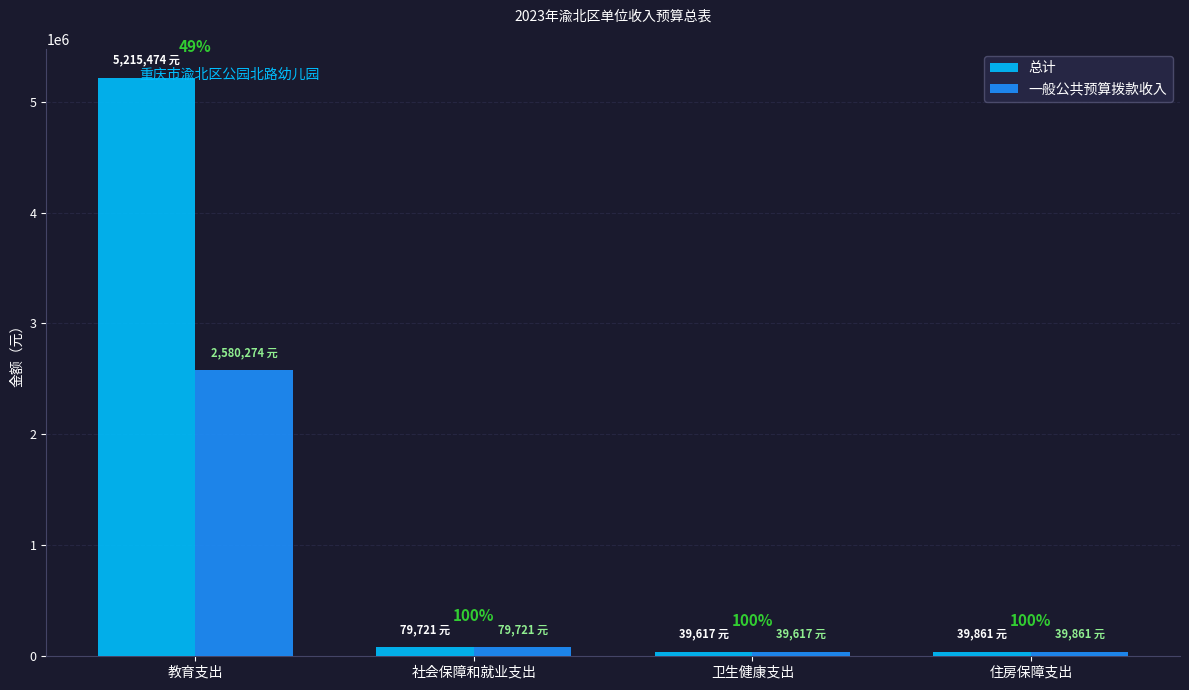

Between 教育支出 and 住房保障支出, which series saw the biggest shift?

总计